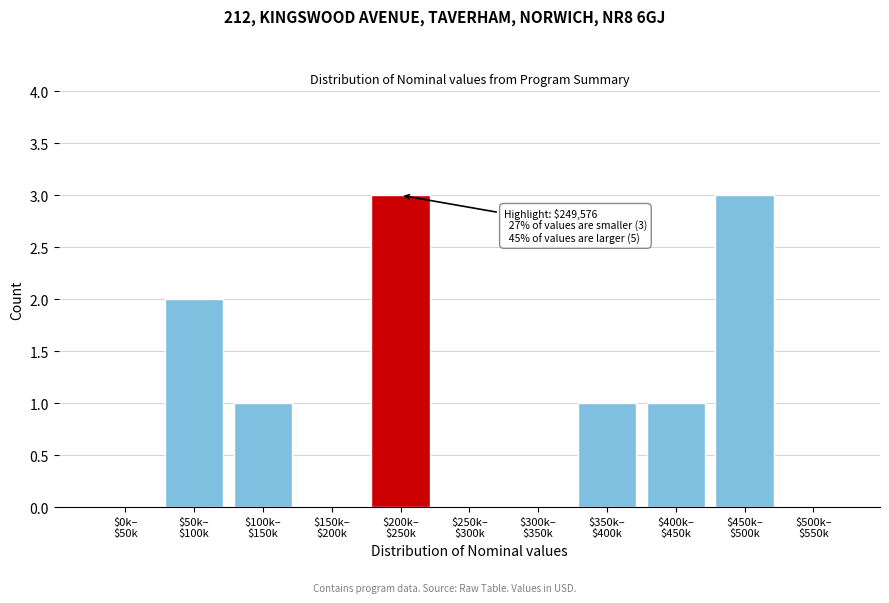

What is the greatest value displayed?

3